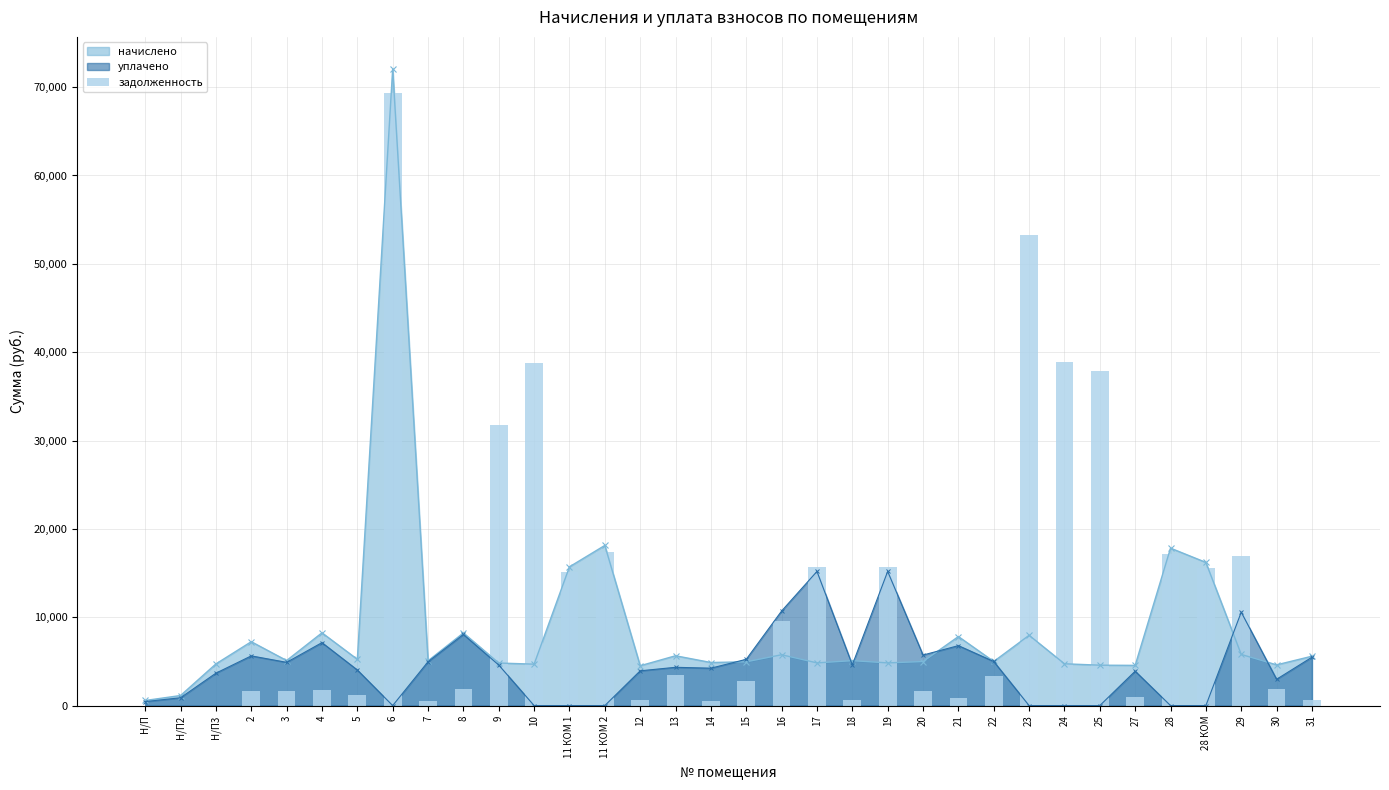

At which label is начислено closest to 36330?

11 КОМ 2